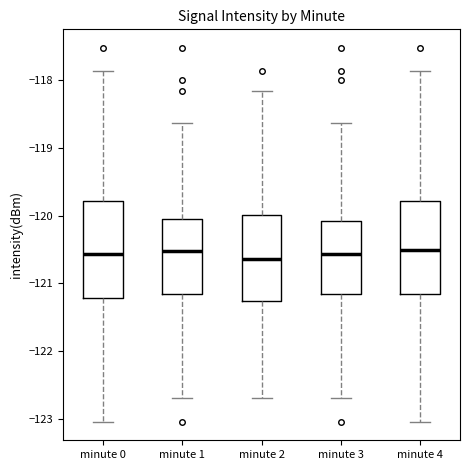

Where is the upper edge of the box for minute 3 on the y-axis? The values are not printed on the chart, so give them approximately, as read against the axis.

-120.1